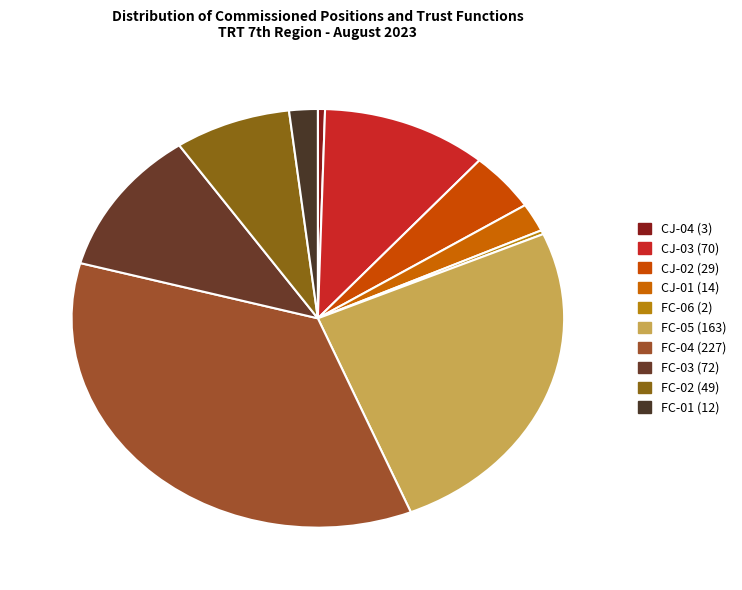

Which category has the biggest portion of the pie?

FC-04